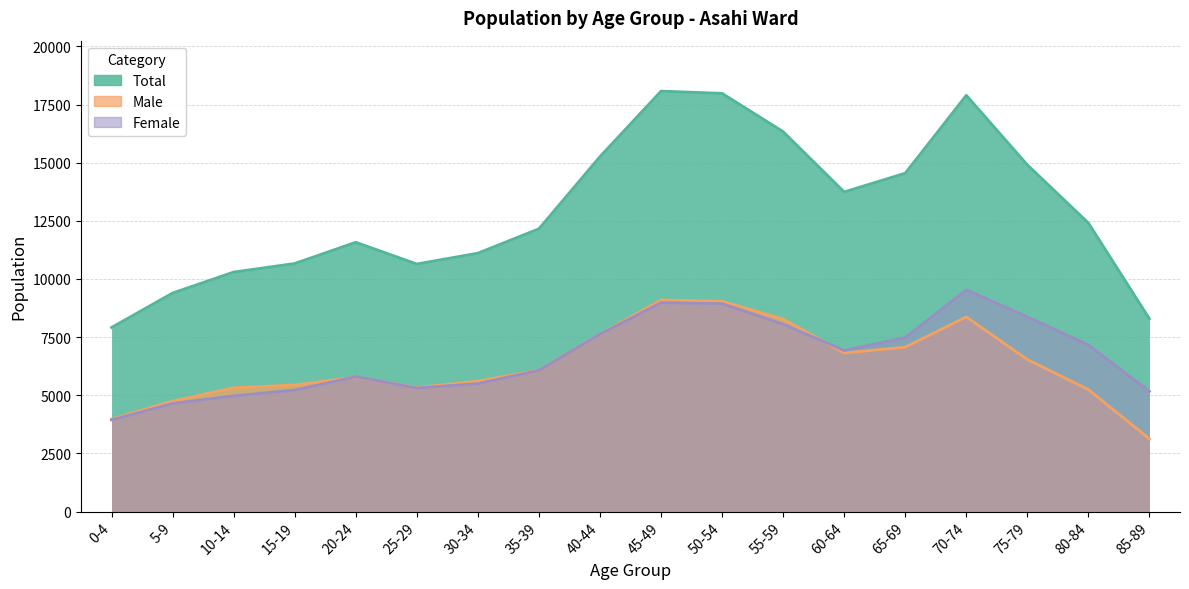

What position from the left is 5-9?

2